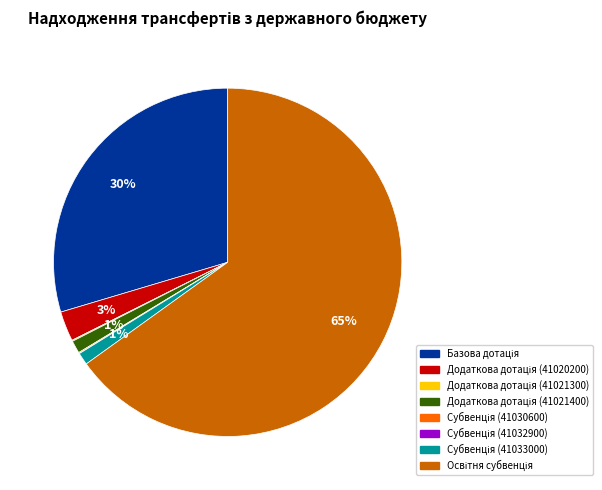

Is there any slice that represents more than half of the pie?

Yes